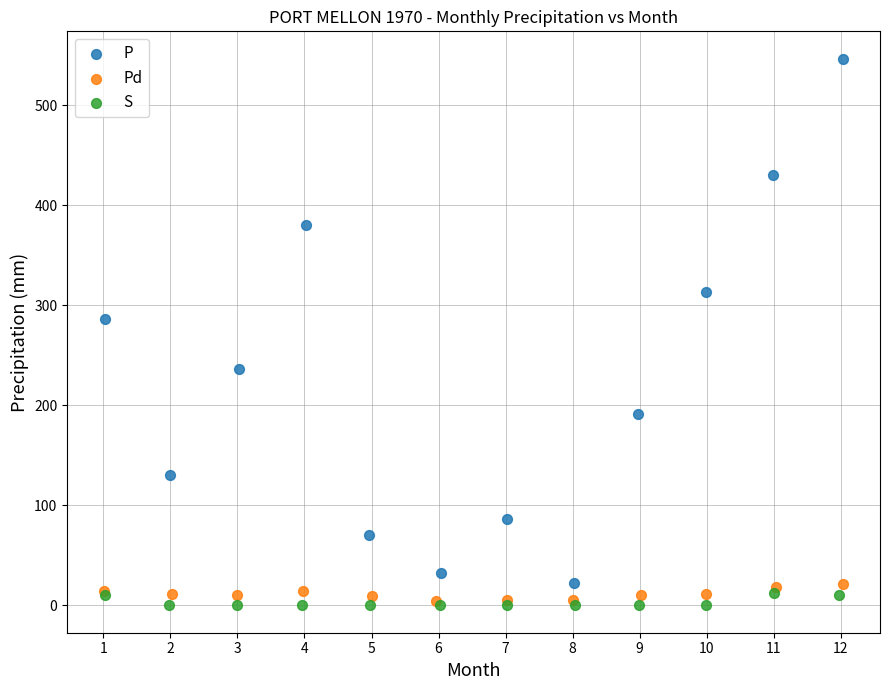

Which series has the widest spread of Y values?

P